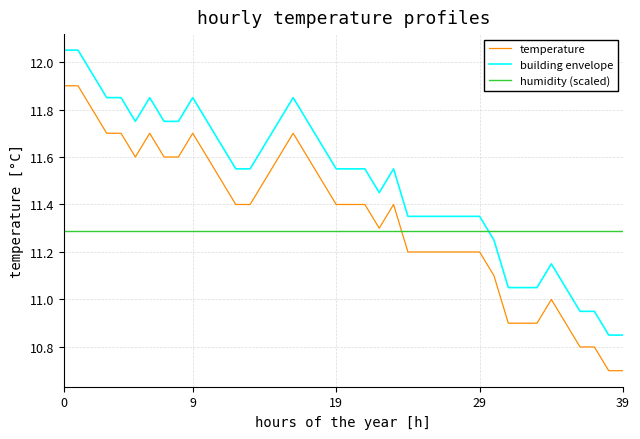

After their last crossing, which series has the higher values: humidity (scaled) or building envelope?

humidity (scaled)